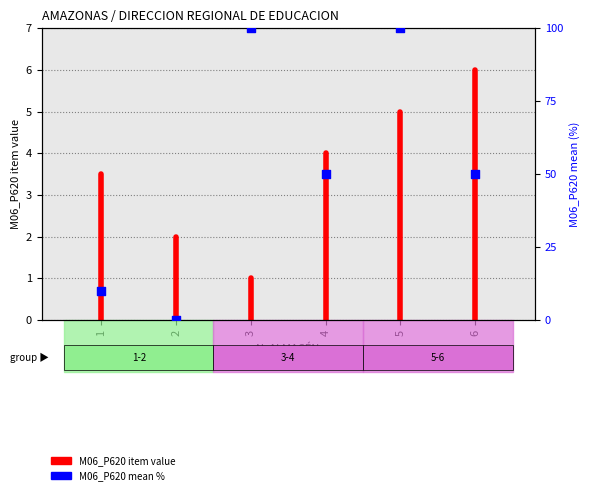

At how many categories does at least one series exceed 93?

2